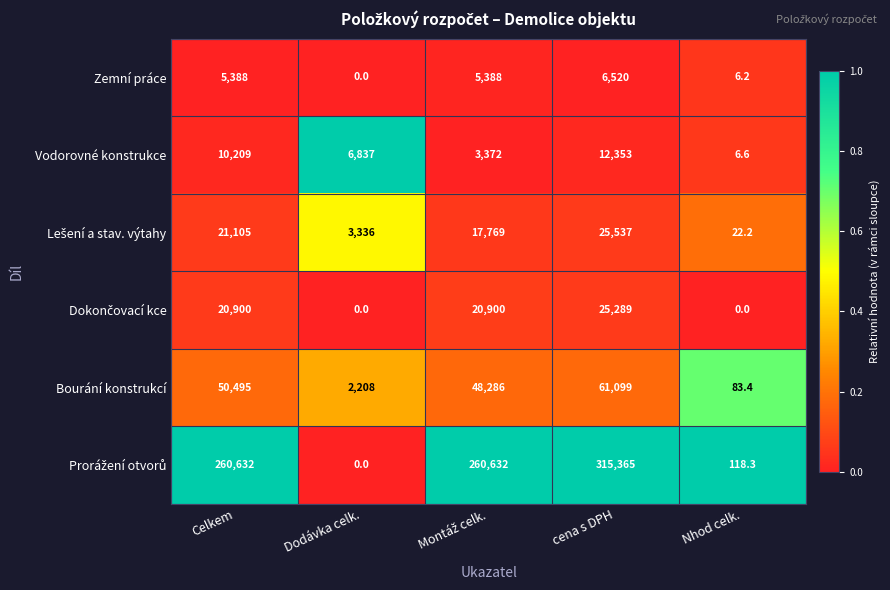

What is the difference between the Zemní práce values at Nhod celk. and cena s DPH?

6513.8